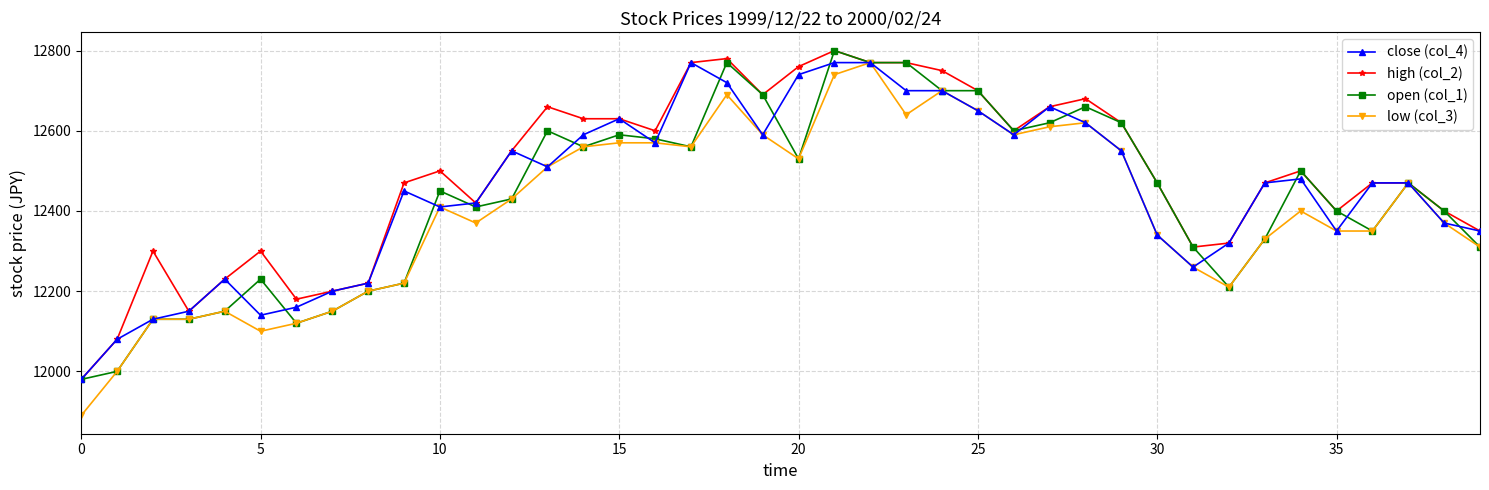

True or false: close (col_4) has more than 1 interior local peaks.

True